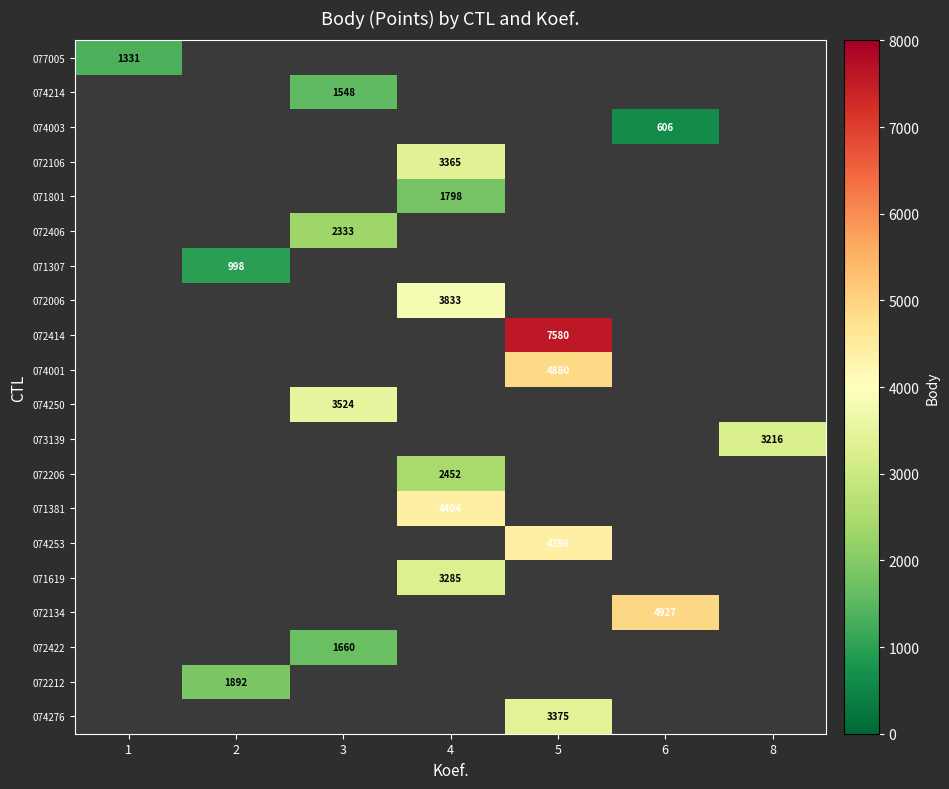

The 072414 series shows 3206 at 5. True or false?

False